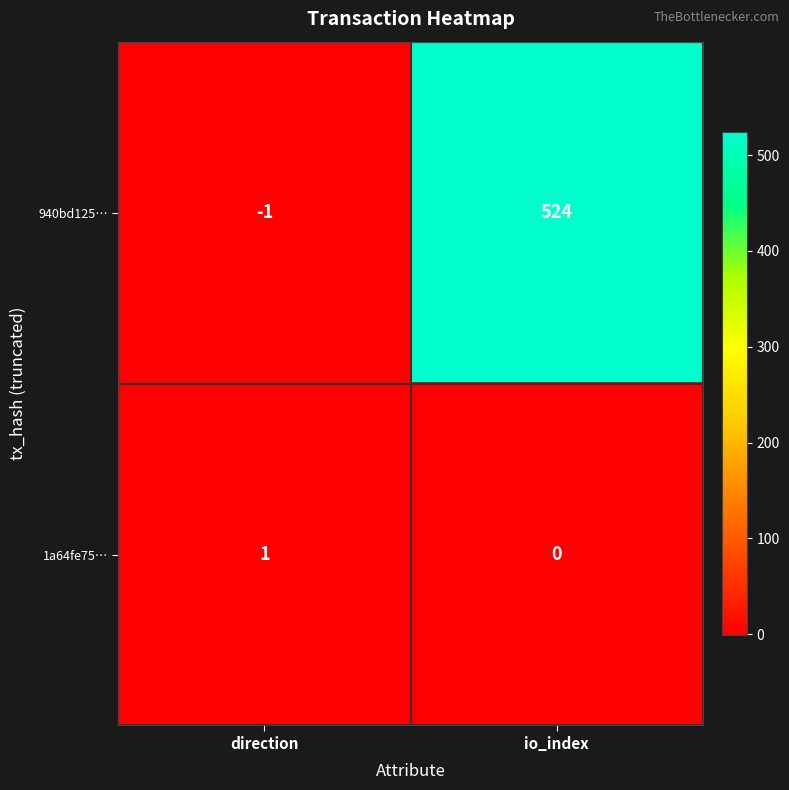

Which series has the widest spread of values?

940bd125…